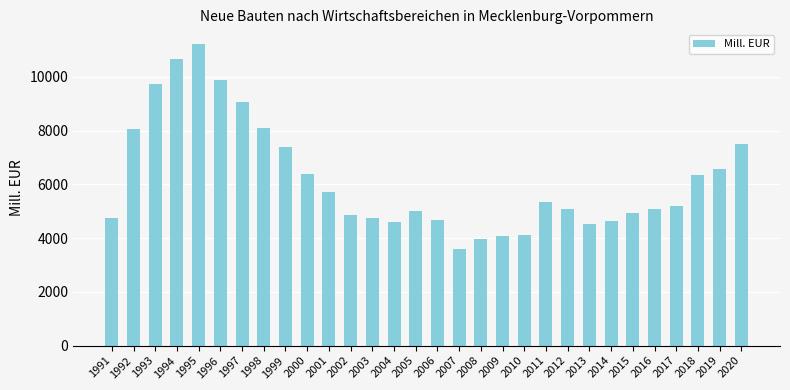

What is the value of the 13th bar from the left?

4762.0